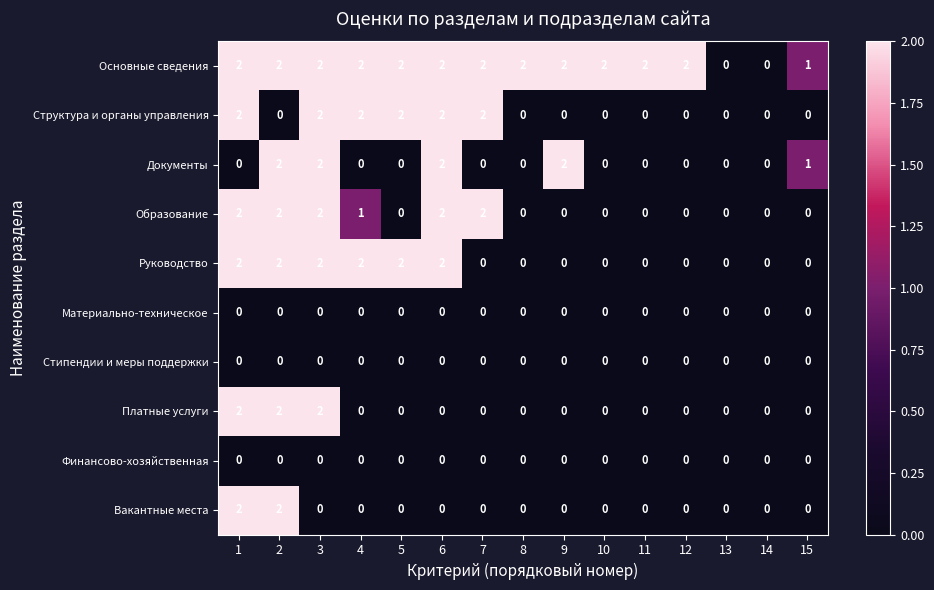

Which series has the largest total across all categories?

Основные сведения